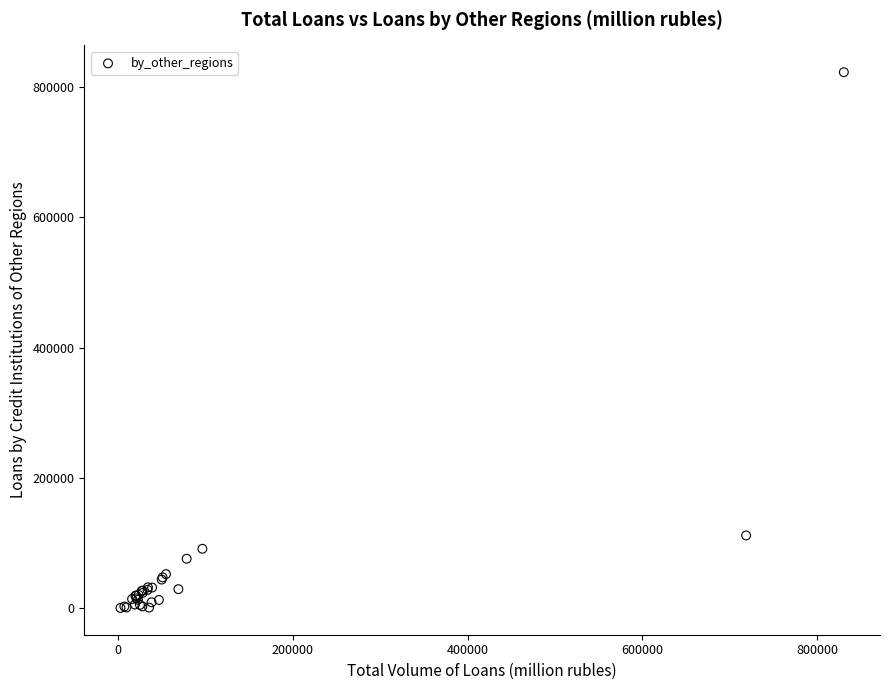

What Y value in the scatter plot is closest to 411488?

111787